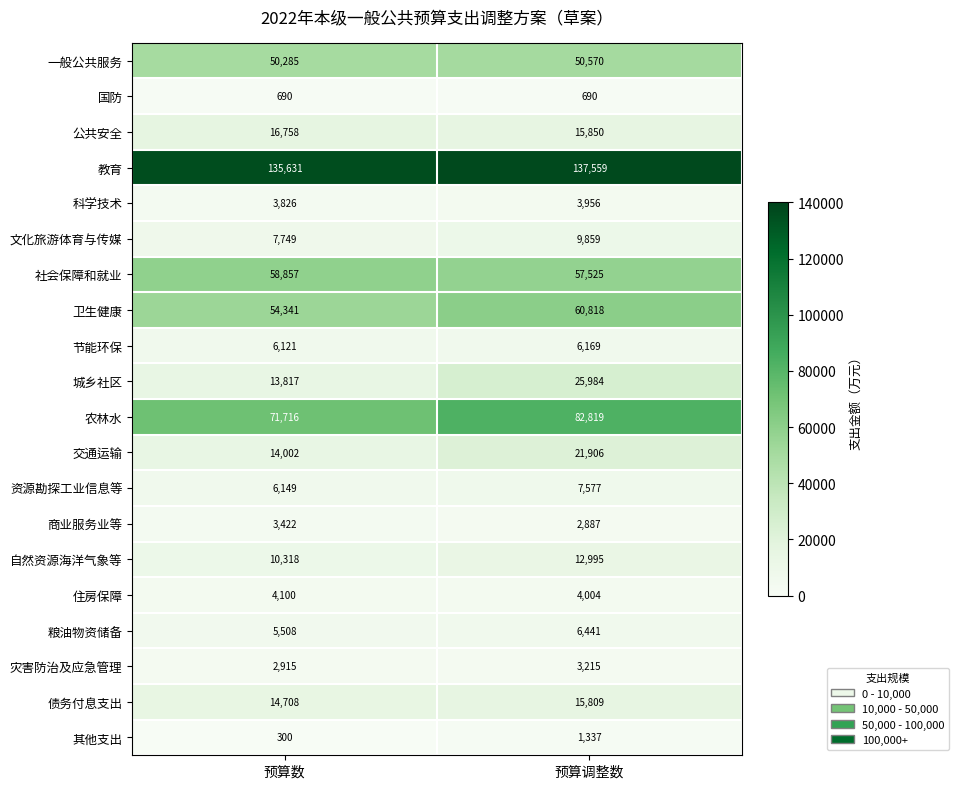

Which series has the largest range (max minus min)?

城乡社区